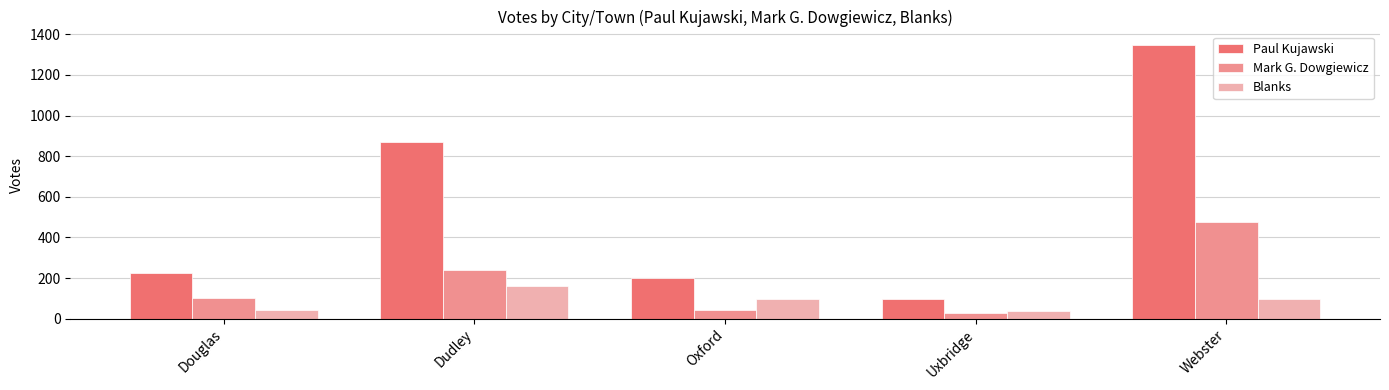

List the series in order of their peak value, lowest first.

Blanks, Mark G. Dowgiewicz, Paul Kujawski